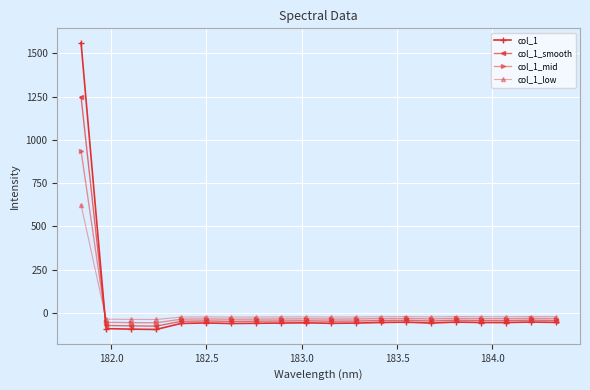

What is the minimum value shown in the chart?

-96.0